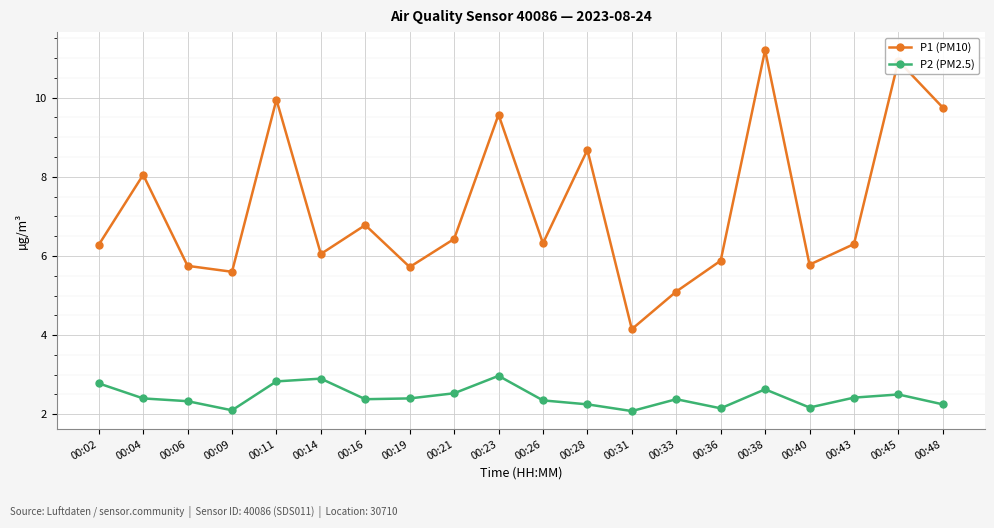

At which category does P1 (PM10) reach its first local peak?

00:04